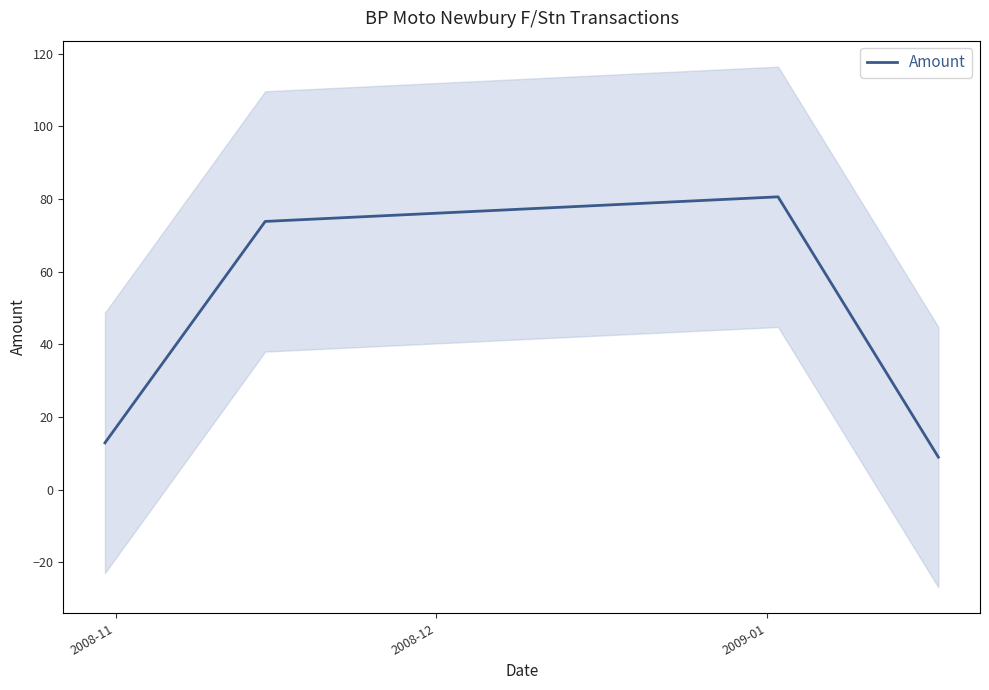

What is the highest value of the Amount series?

80.6